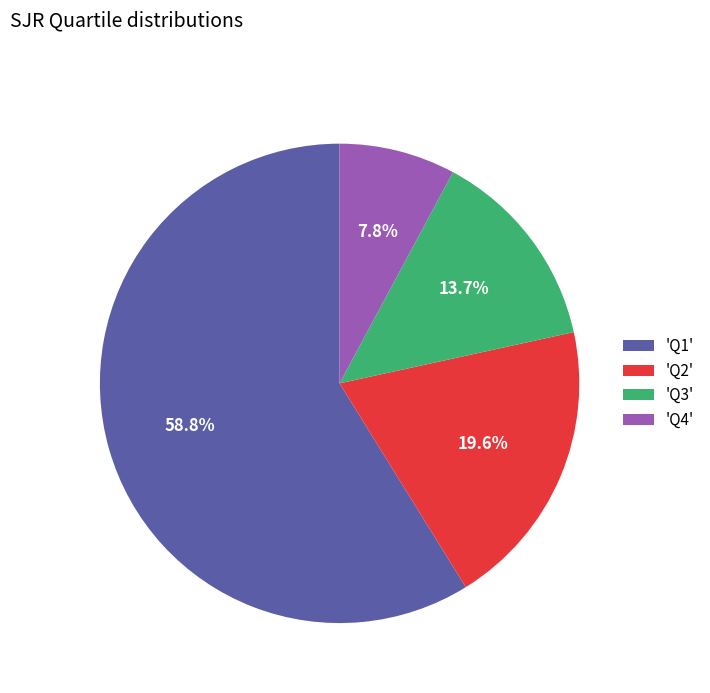

Which slice represents more than half of the pie?

'Q1'